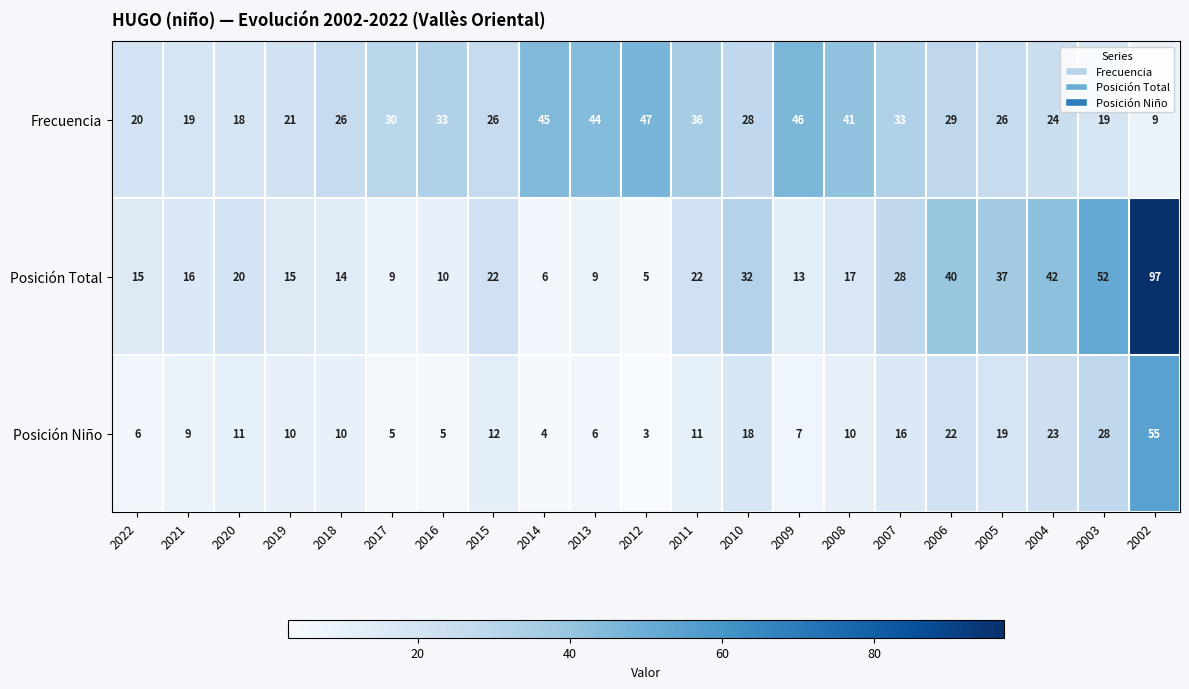

What is the difference between the Frecuencia values at 2018 and 2007?

7